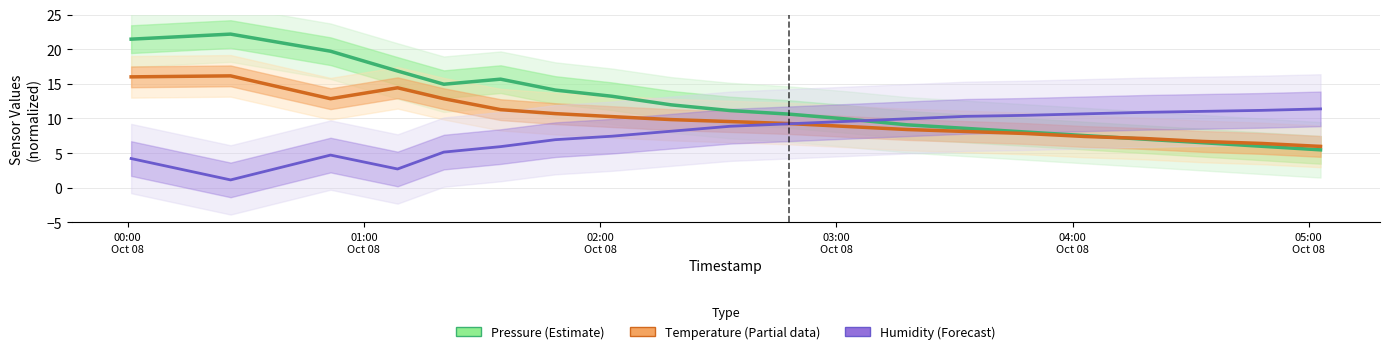

Is the value of Temperature (Partial) at 15 greater than the value of Pressure (Estimate) at 9?

No